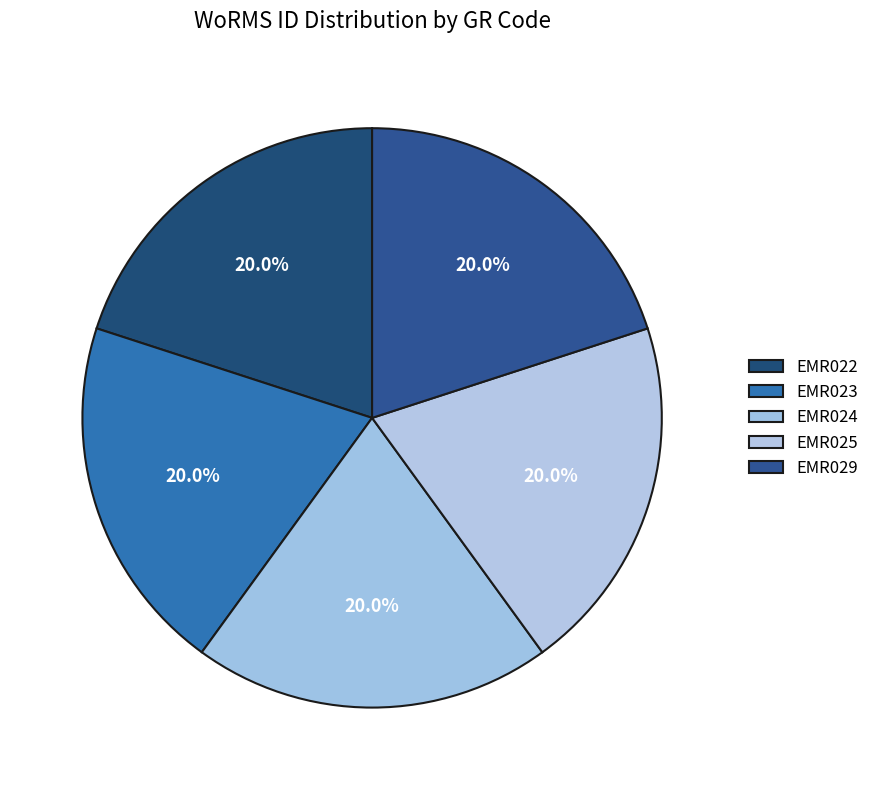

How many segments does this pie chart have?

5